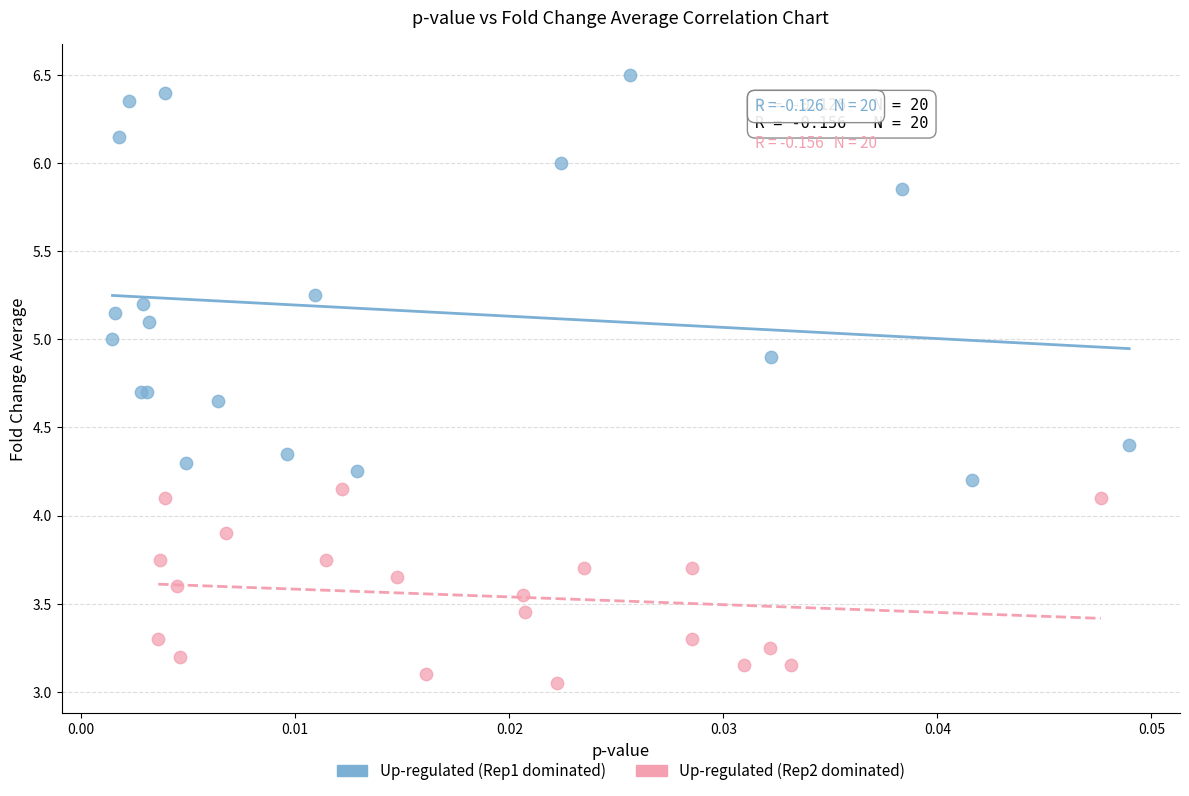

Which series reaches the minimum Y coordinate?

Up-regulated (Rep2 dominated)